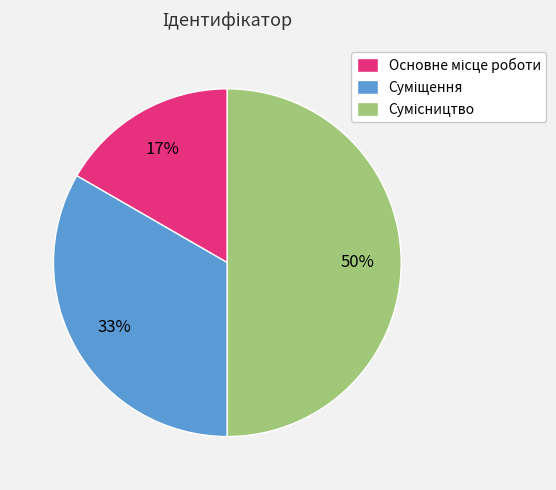

To the nearest percent, what is the difference between the largest and smallest slice percentages?

33%